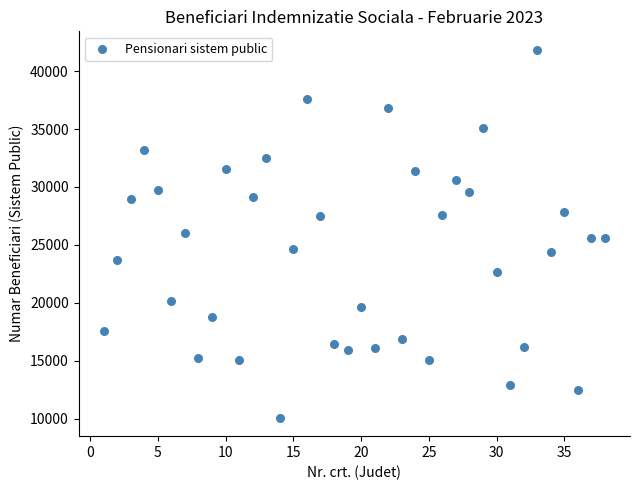

What is the range of Y values (max minus min)?

31743